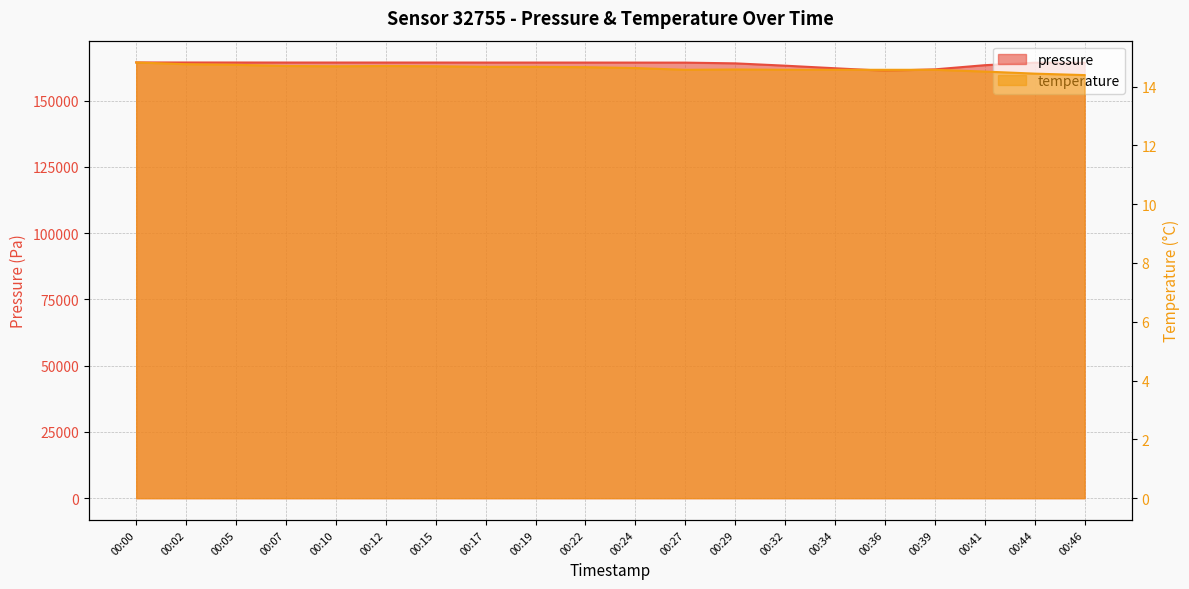

What are all the series names shown in the legend?

pressure, temperature